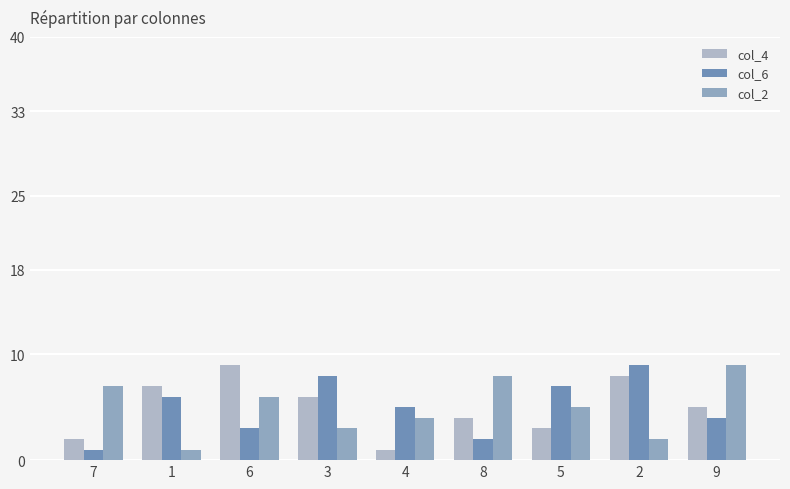

What position from the right is 1?

8